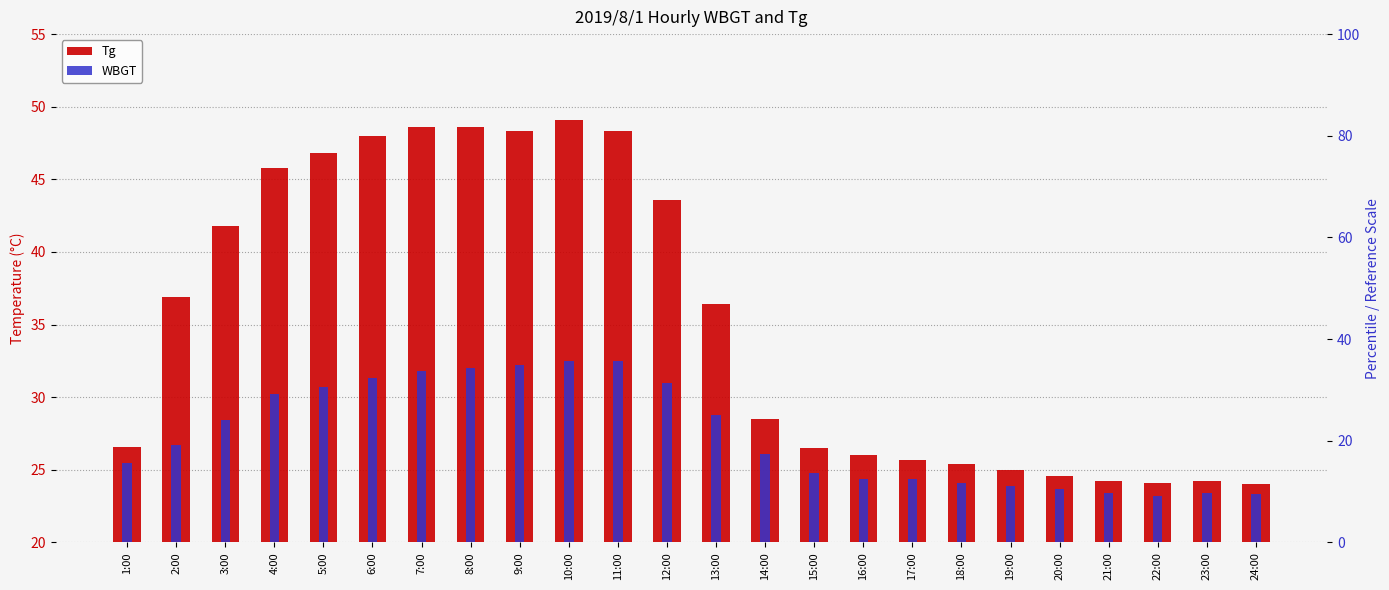

The WBGT series shows 5.9 at 21:00. True or false?

False